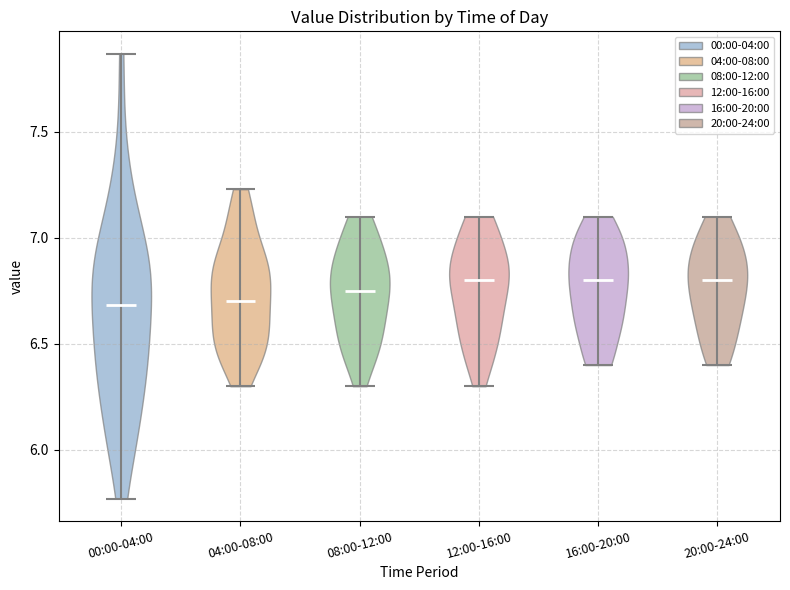

What is the lowest point the violin for 16:00-20:00 reaches on the y-axis? The values are not printed on the chart, so give them approximately, as read against the axis.

6.40